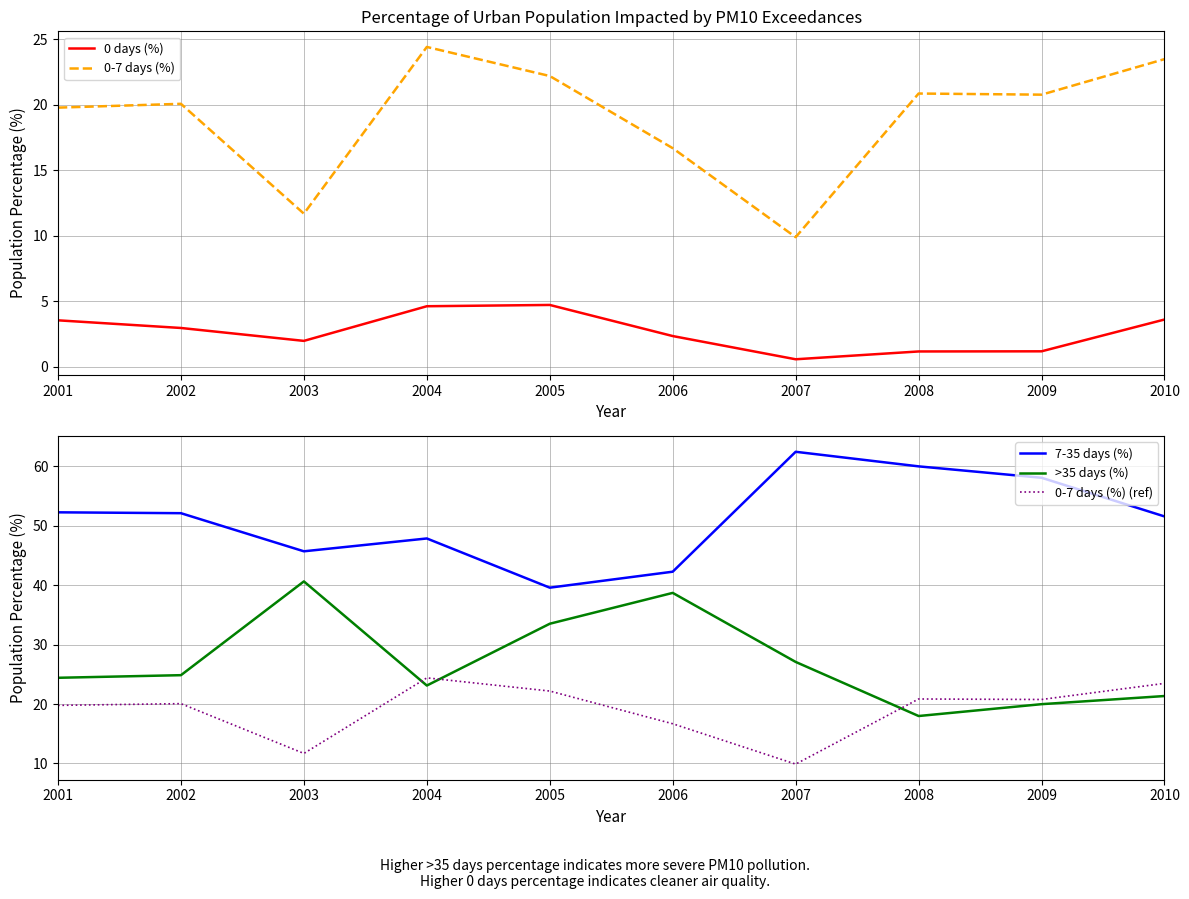

Reading left to right, extract all data points from this chart.

0 days (%): 2001=3.6	2002=3.0	2003=2.0	2004=4.6	2005=4.7	2006=2.4	2007=0.6	2008=1.2	2009=1.2	2010=3.6
0-7 days (%): 2001=19.8	2002=20.1	2003=11.7	2004=24.4	2005=22.2	2006=16.7	2007=9.9	2008=20.9	2009=20.8	2010=23.5
7-35 days (%): 2001=52.3	2002=52.1	2003=45.7	2004=47.9	2005=39.6	2006=42.3	2007=62.4	2008=60.0	2009=58.1	2010=51.6
>35 days (%): 2001=24.4	2002=24.9	2003=40.6	2004=23.1	2005=33.5	2006=38.7	2007=27.1	2008=18.0	2009=20.0	2010=21.3
0-7 days (%) (ref): 2001=19.8	2002=20.1	2003=11.7	2004=24.4	2005=22.2	2006=16.7	2007=9.9	2008=20.9	2009=20.8	2010=23.5